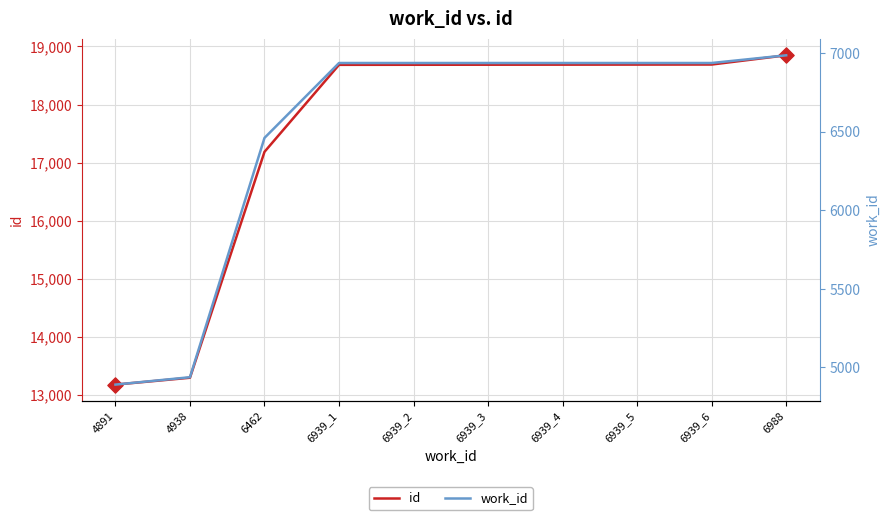

At which category is the sum across all series the highest?

6988